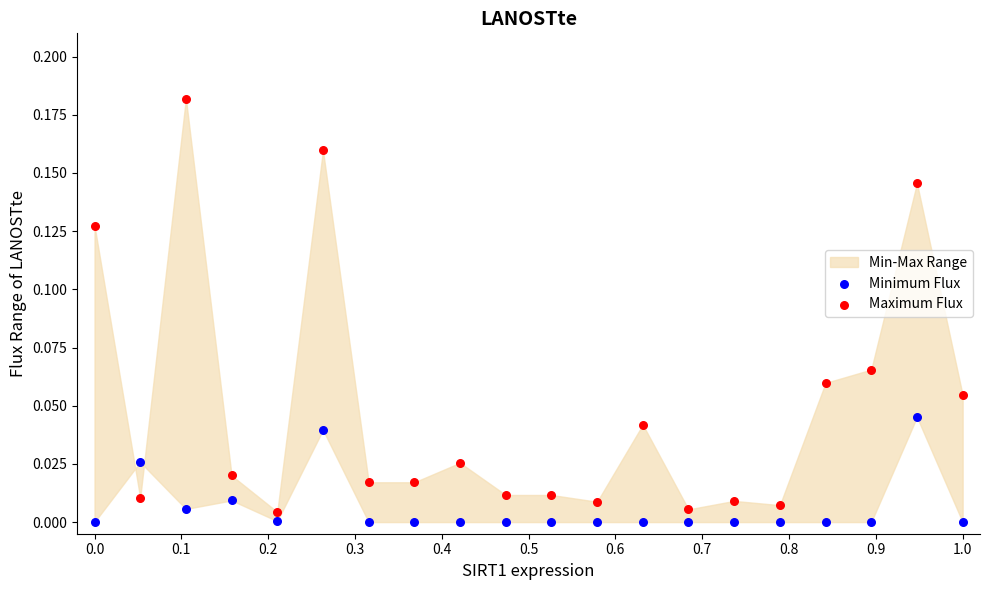

Which series has the widest spread of Y values?

Maximum Flux